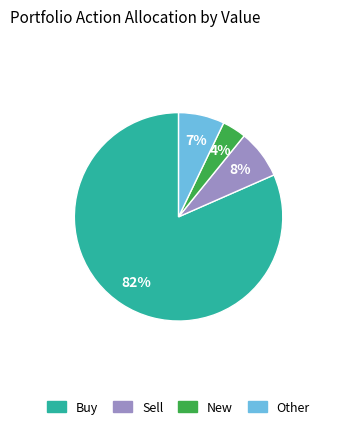

To the nearest percent, what is the average slice percentage?

25%